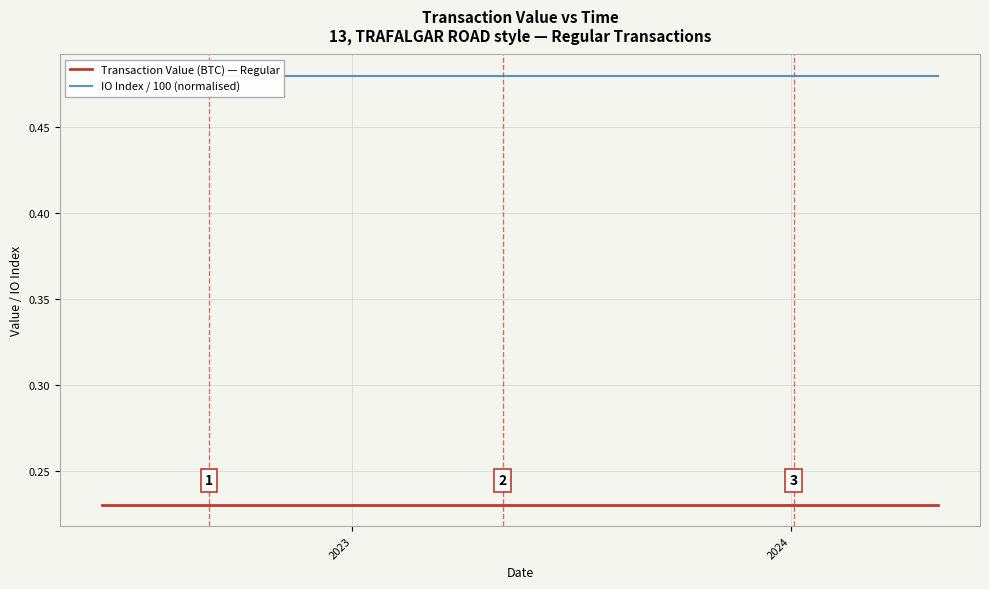

True or false: IO Index / 100 (normalised) and Transaction Value (BTC) — Regular intersect in this chart.

False